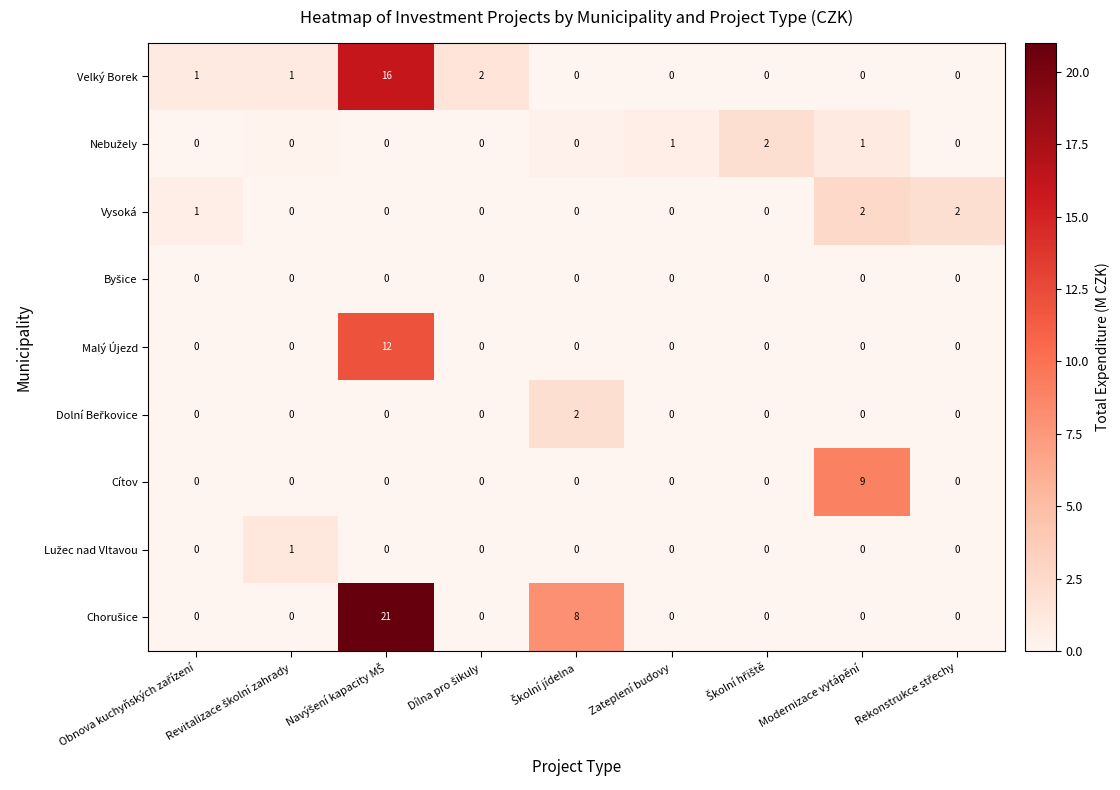

At how many categories does at least one series exceed 20?

1